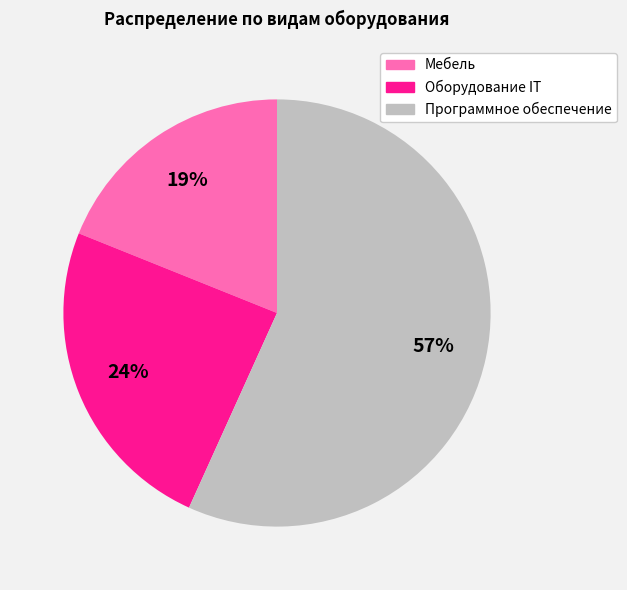

Which category accounts for the majority?

Программное обеспечение